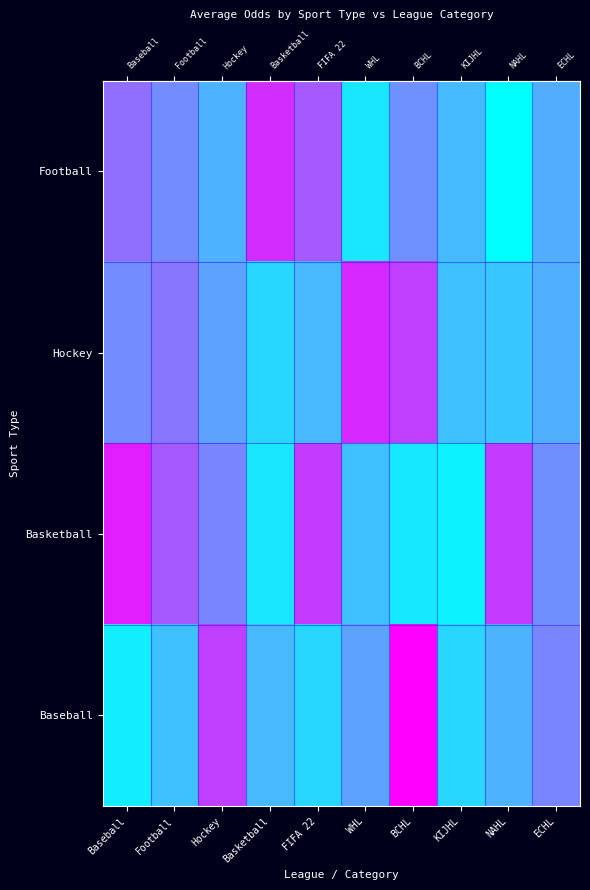

How many distinct data groups are displayed?

4